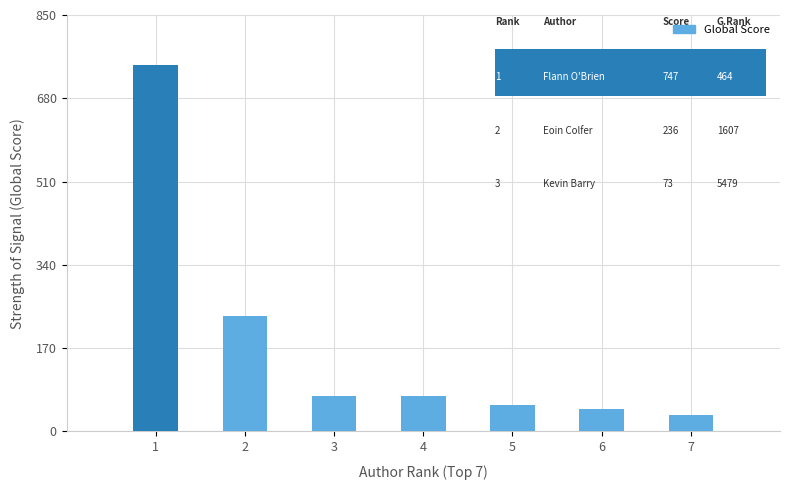

What is the difference between the values at 2 and 1?

511